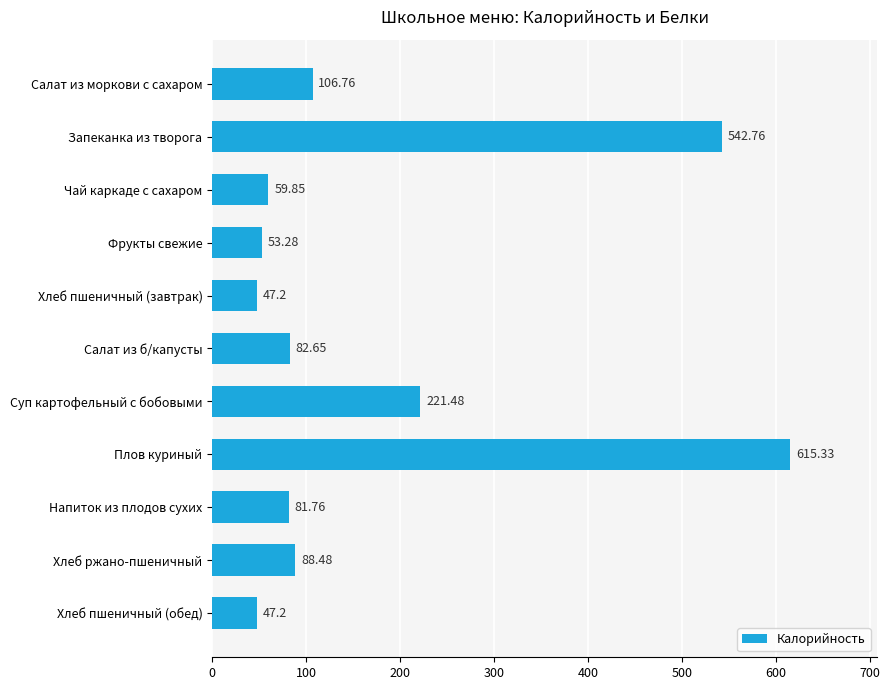

Which has a higher value, Салат из моркови с сахаром or Хлеб пшеничный (завтрак)?

Салат из моркови с сахаром